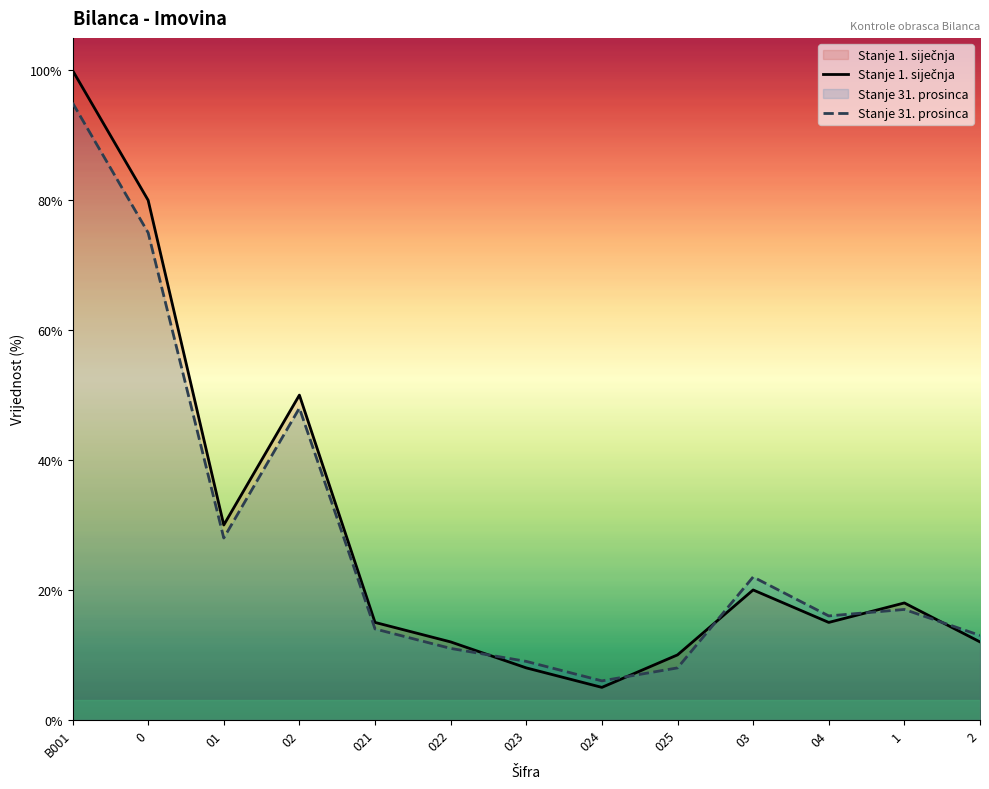

What is the label of the 4th point from the left?

02